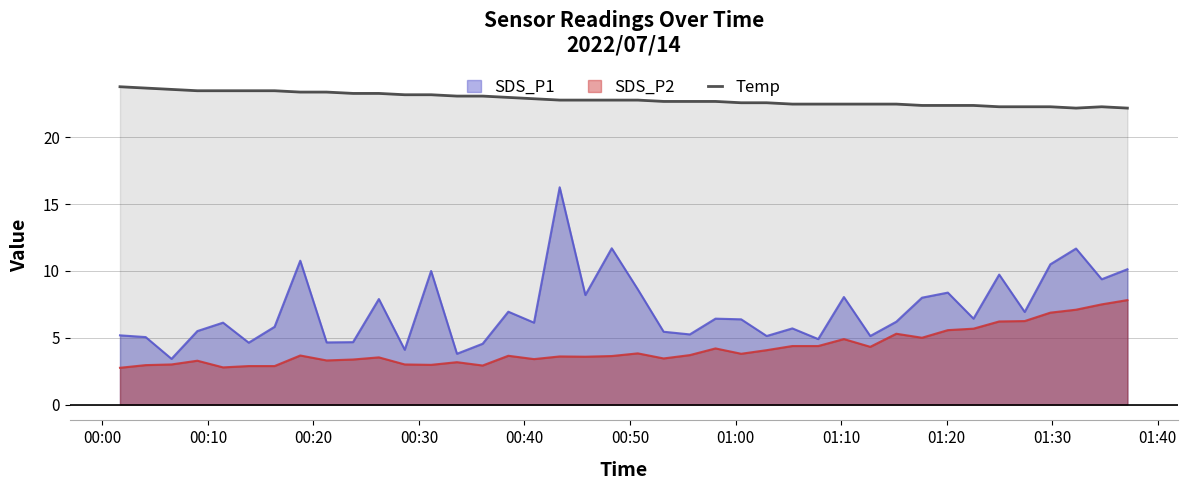

Does the chart have visible grid lines?

Yes